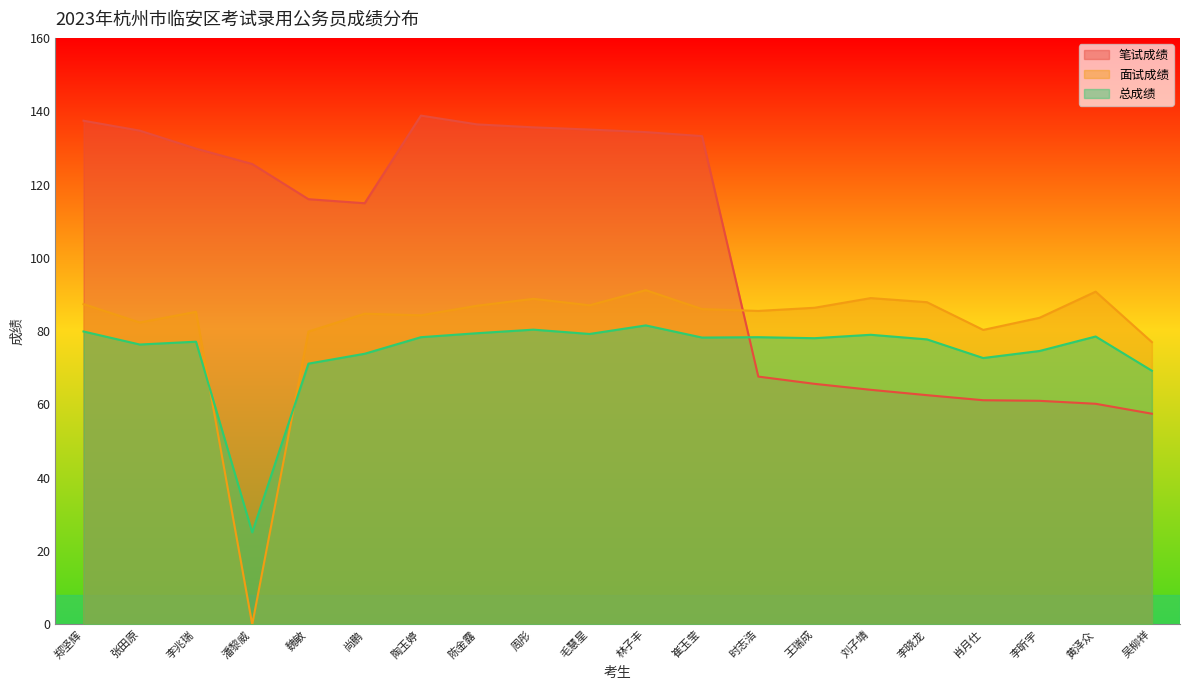

Which series has the largest range (max minus min)?

面试成绩